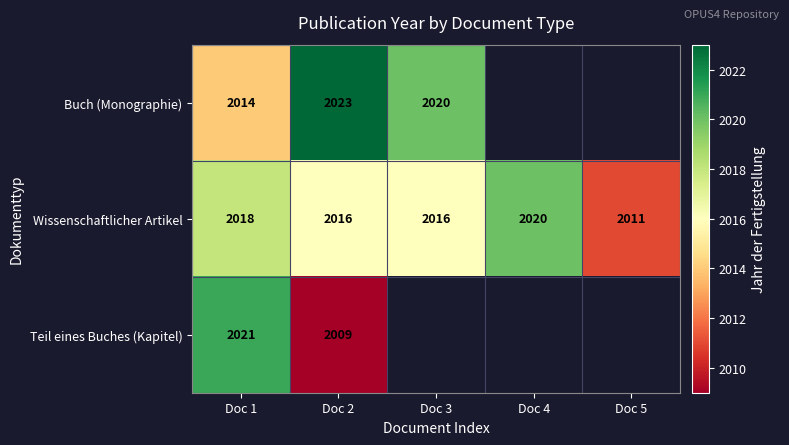

Is it true that Buch (Monographie) equals 2014 at Doc 1?

True